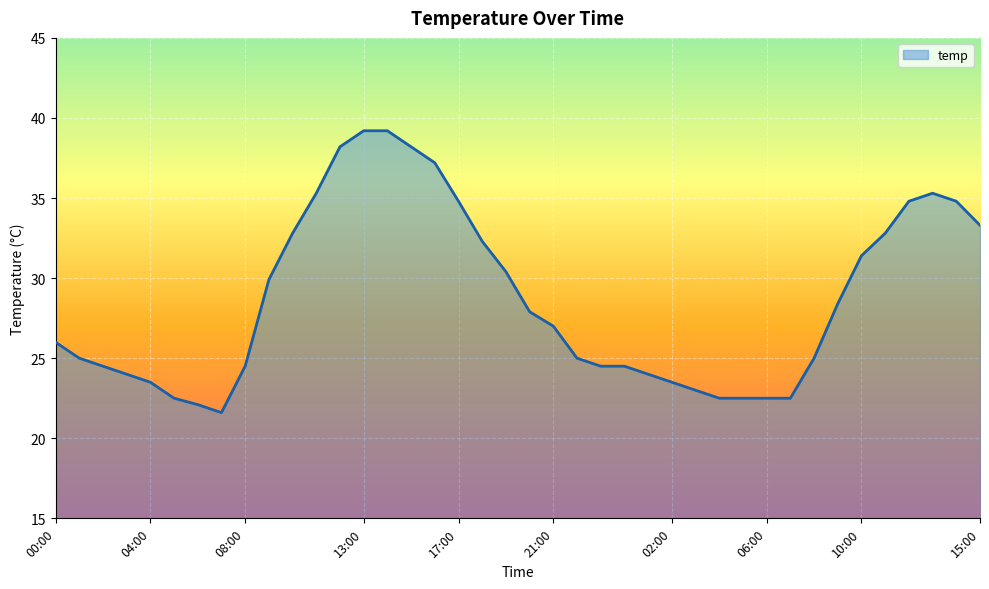

Does the chart display data point markers on the line(s)?

No